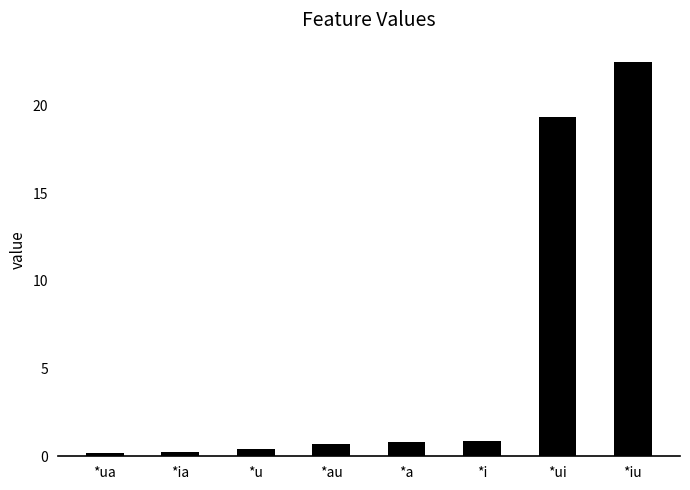

What is the maximum value shown in the chart?

22.5